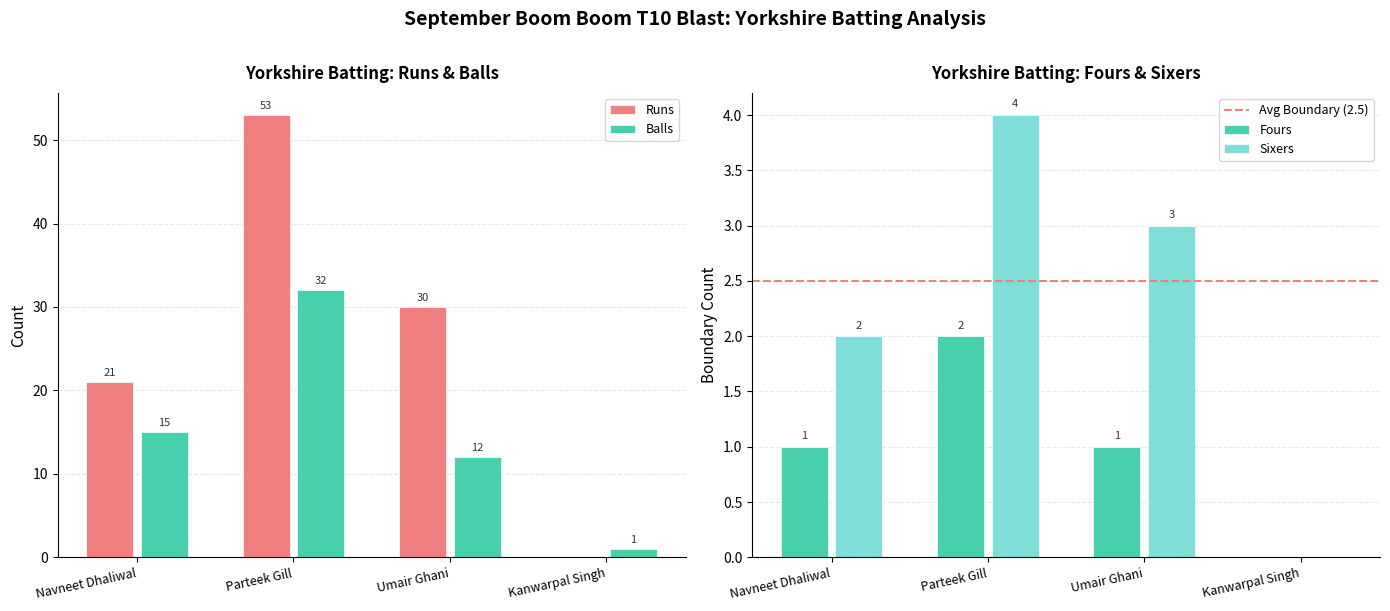

List the labels in order of Runs value, largest first.

Parteek Gill, Umair Ghani, Navneet Dhaliwal, Kanwarpal Singh